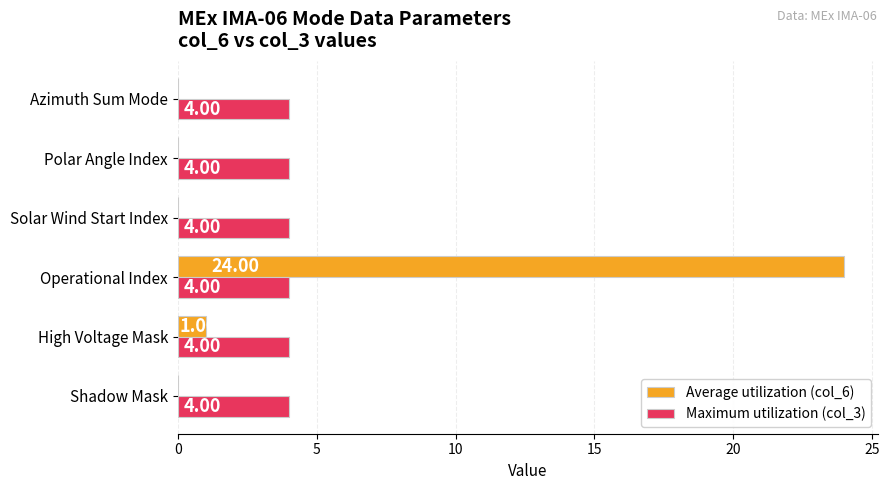

What is the sum of the Maximum utilization (col_3) values at Azimuth Sum Mode and Shadow Mask?

8